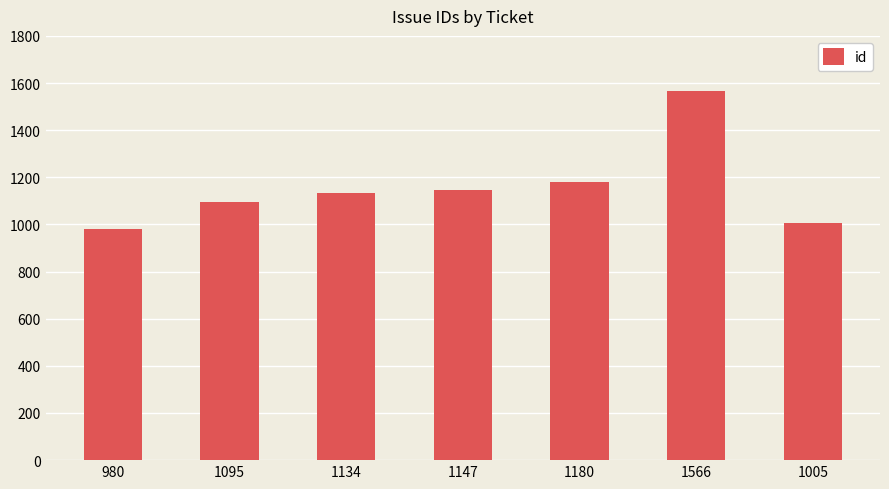

Is it true that the value at 1147 is 1147?

True